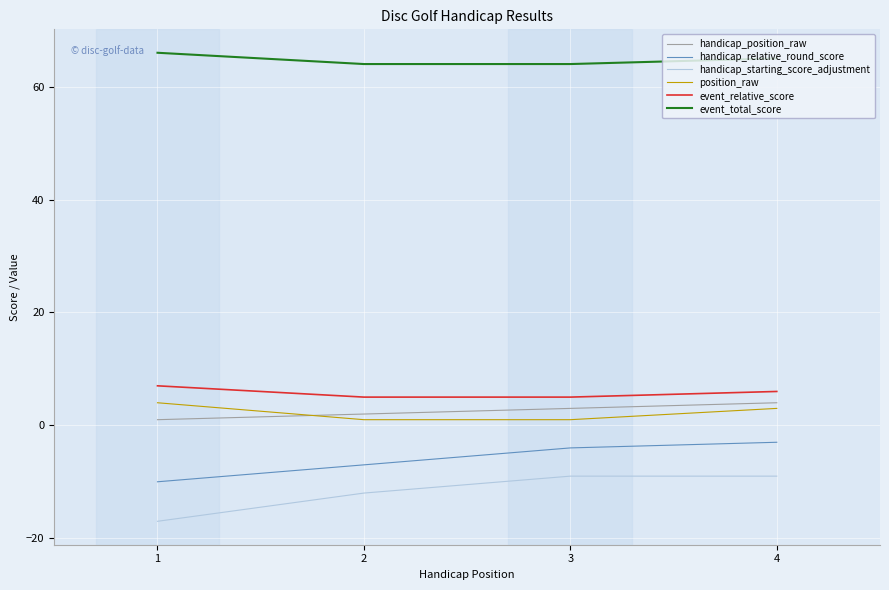

Which series has the largest total across all categories?

event_total_score